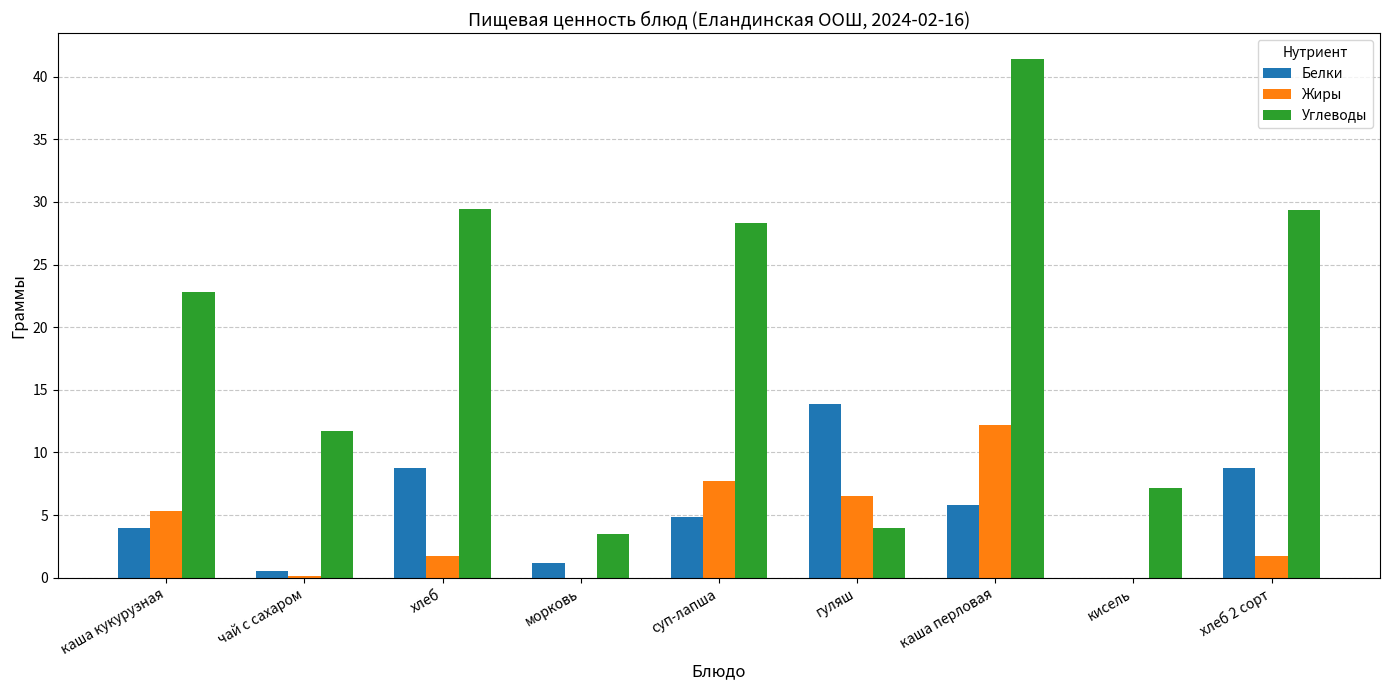

Is the value of Жиры at каша перловая greater than the value of Белки at чай с сахаром?

Yes